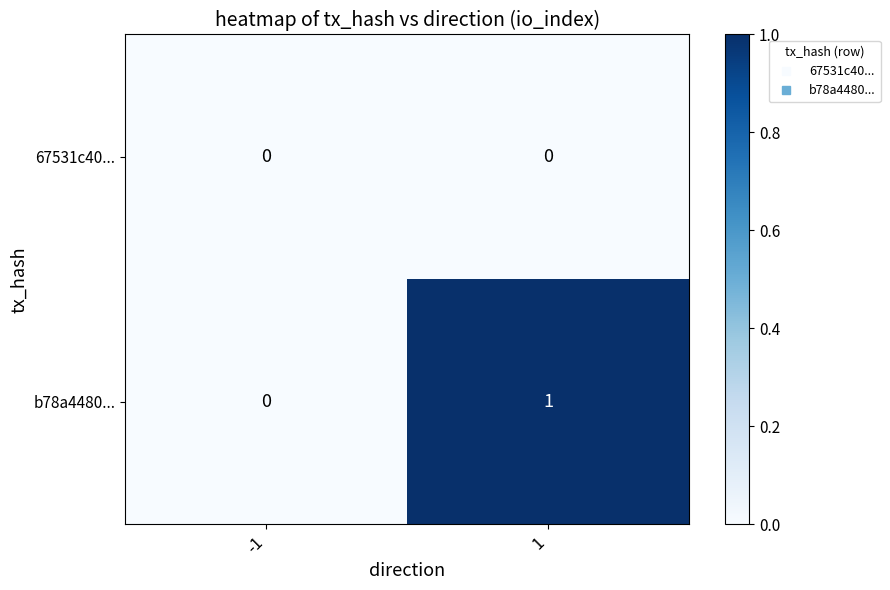

At 1, list the series in order from largest to smallest.

b78a4480..., 67531c40...